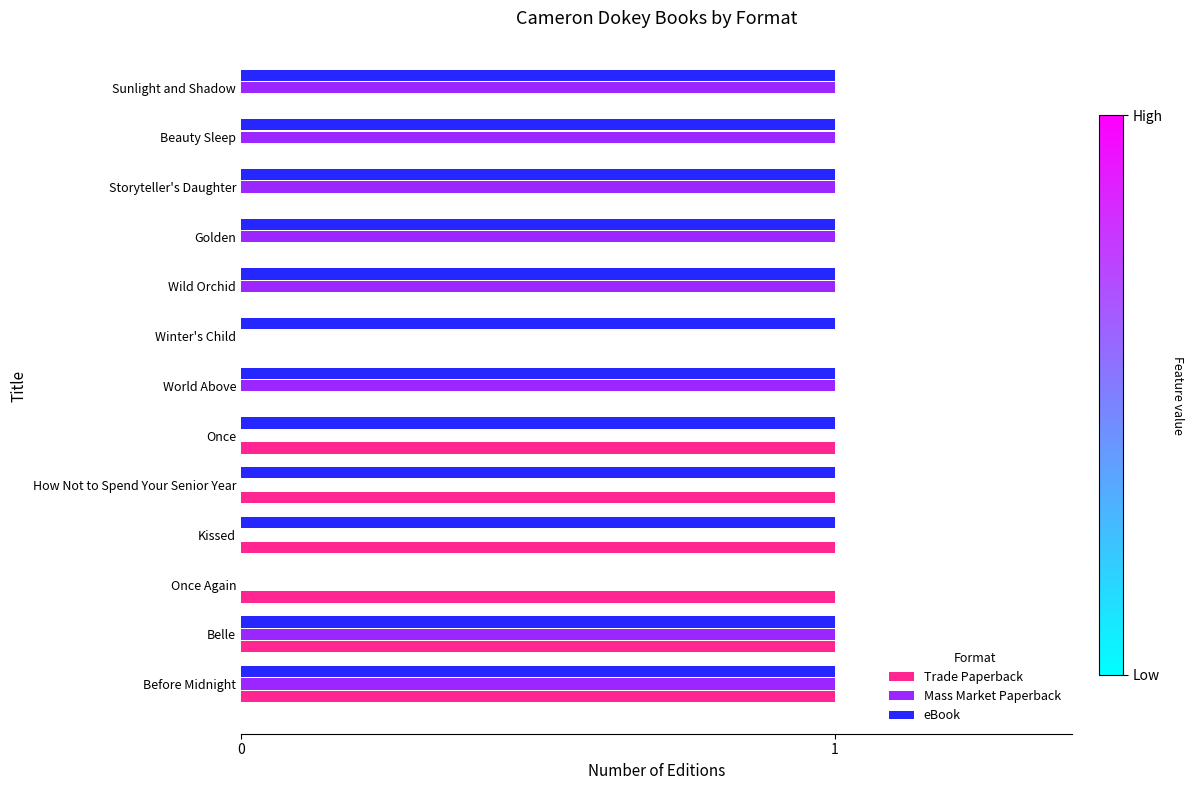

Is the value of Trade Paperback at Storyteller's Daughter greater than the value of eBook at World Above?

No